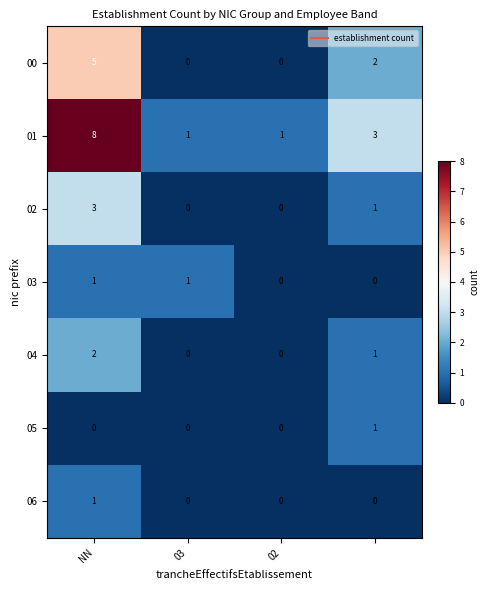

How many 05 values are between 0 and 1?

4